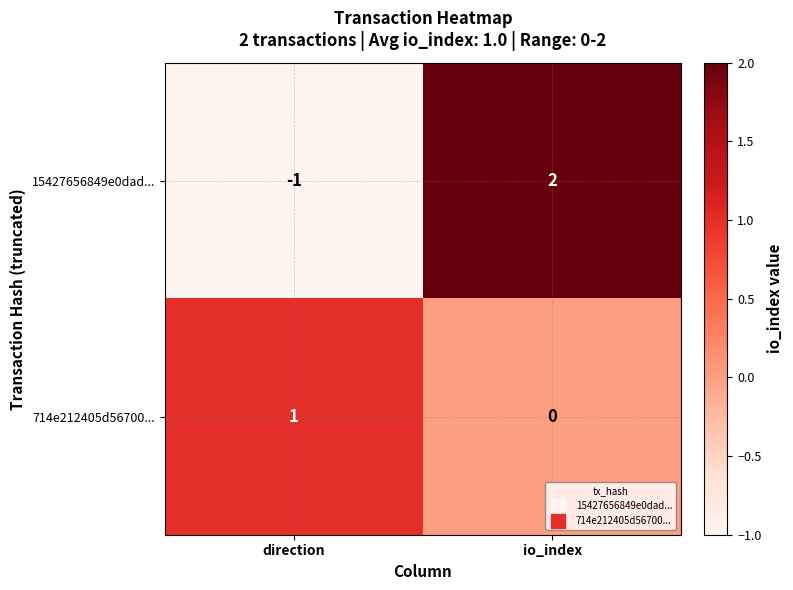

Which series changed the most between direction and io_index?

15427656849e0dad...